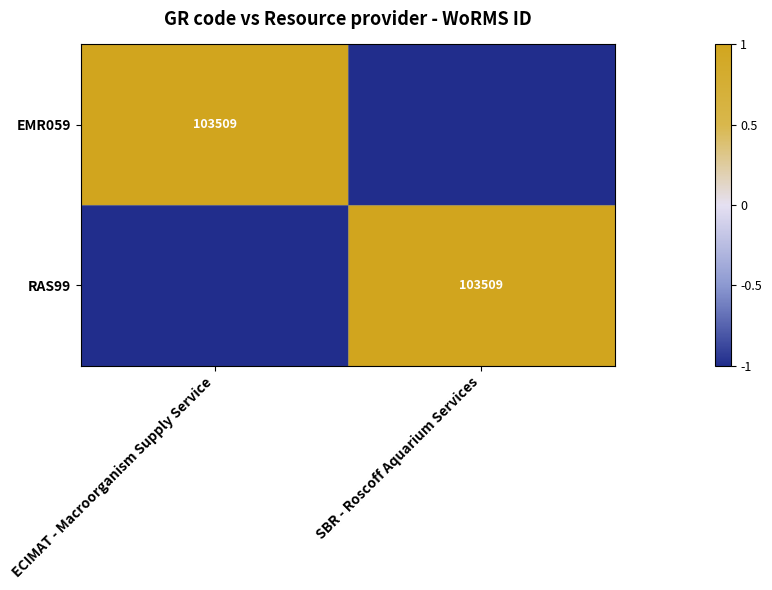

Between ECIMAT - Macroorganism Supply Service and SBR - Roscoff Aquarium Services, which is larger?

ECIMAT - Macroorganism Supply Service